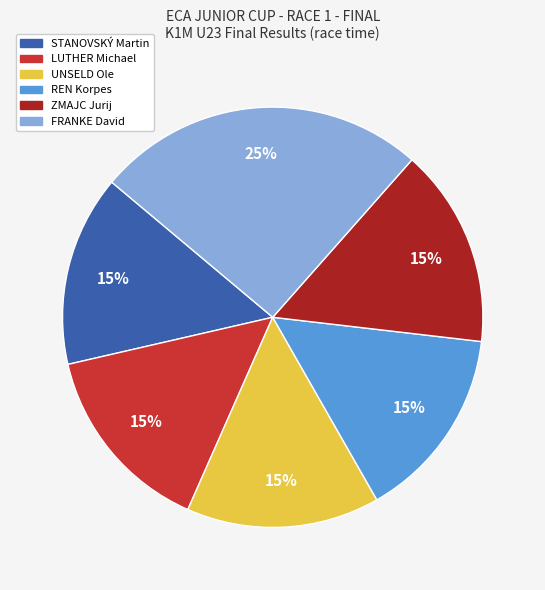

To the nearest percent, what percentage of the pie is ZMAJC Jurij?

15%